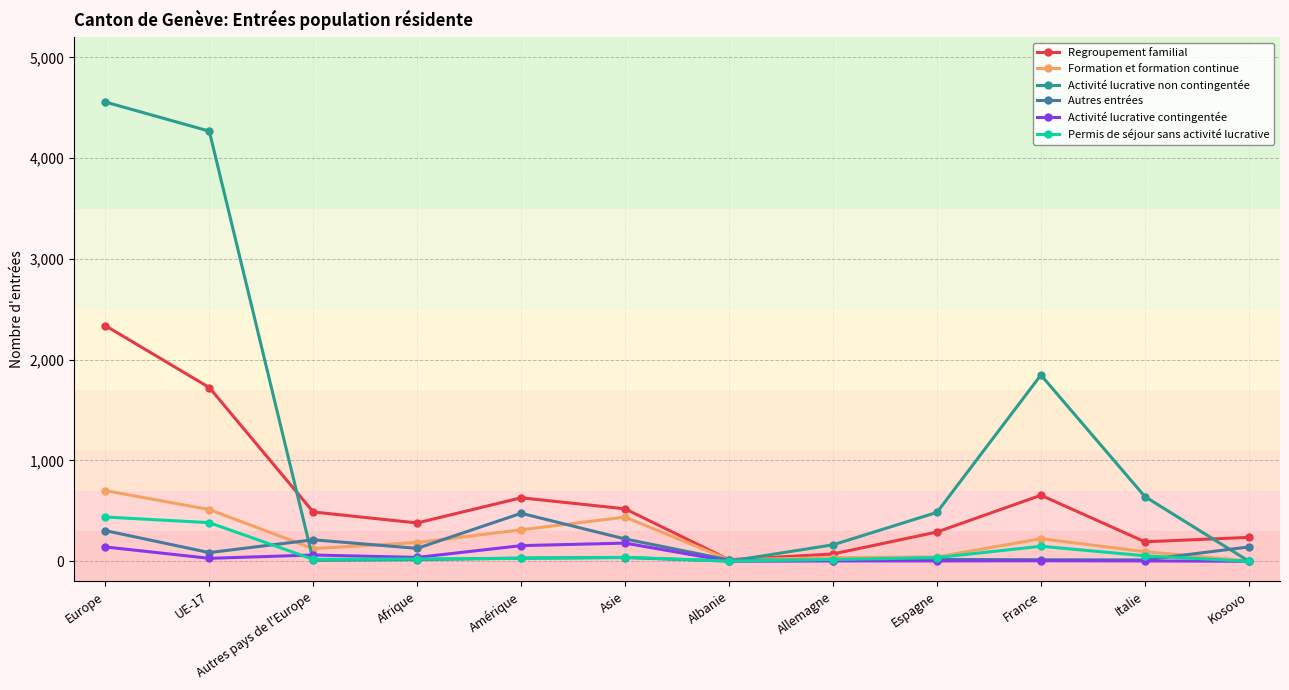

How many data points in Activité lucrative non contingentée are less than 163?

6